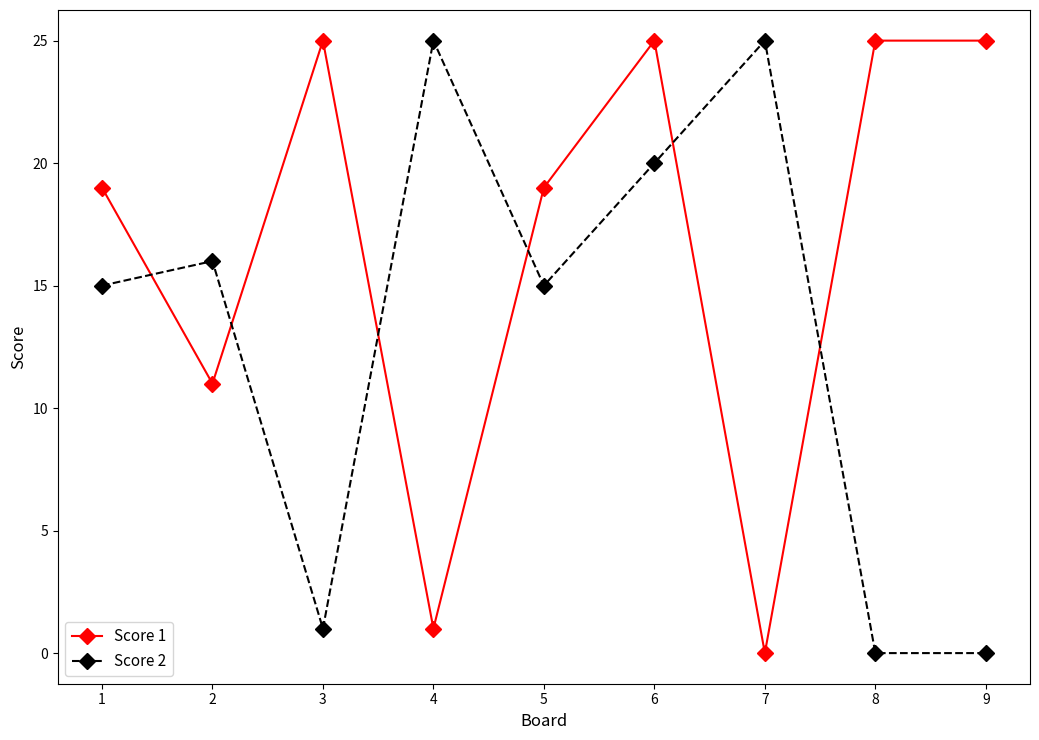

What is the sum of all Score 1 values?

150